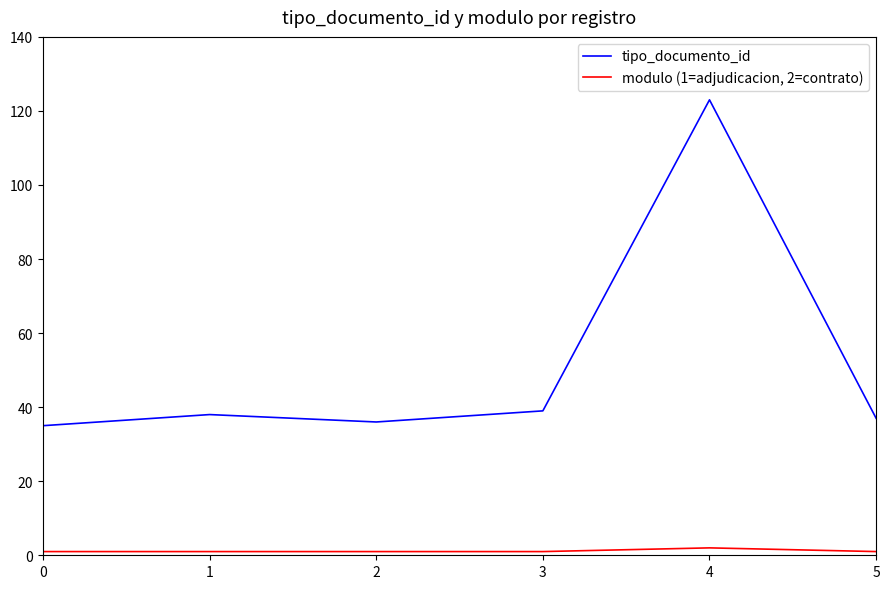

Is this an area chart (filled region under the line)?

No